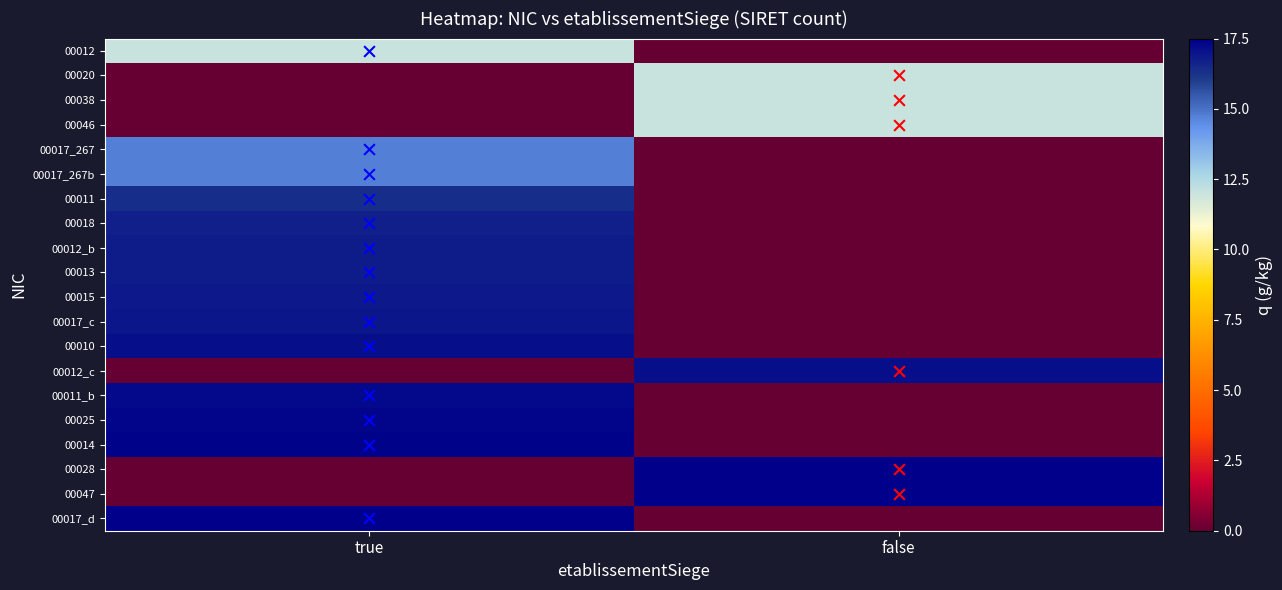

Reading left to right, what are all the values shown in this chart?

00012: true=12.0	false=0.0
00020: true=0.0	false=12.0
00038: true=0.0	false=12.0
00046: true=0.0	false=12.0
00017_267: true=14.7	false=0.0
00017_267b: true=14.7	false=0.0
00011: true=16.4	false=0.0
00018: true=16.7	false=0.0
00012_b: true=16.8	false=0.0
00013: true=16.8	false=0.0
00015: true=16.9	false=0.0
00017_c: true=16.9	false=0.0
00010: true=17.1	false=0.0
00012_c: true=0.0	false=17.1
00011_b: true=17.3	false=0.0
00025: true=17.3	false=0.0
00014: true=17.4	false=0.0
00028: true=0.0	false=17.5
00047: true=0.0	false=17.5
00017_d: true=17.5	false=0.0